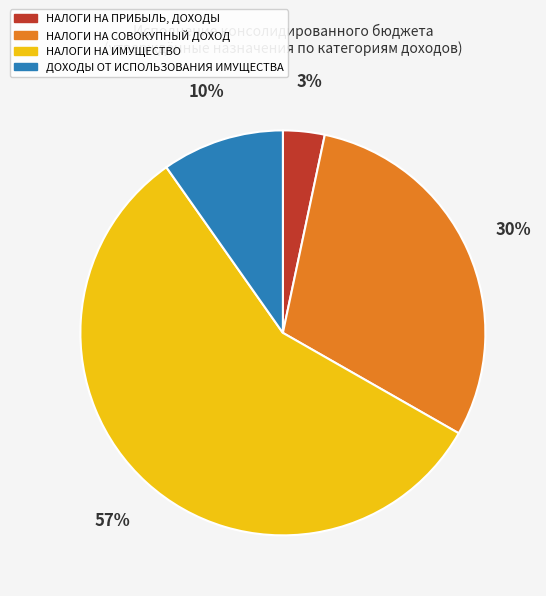

Which slice is the largest?

НАЛОГИ НА ИМУЩЕСТВО